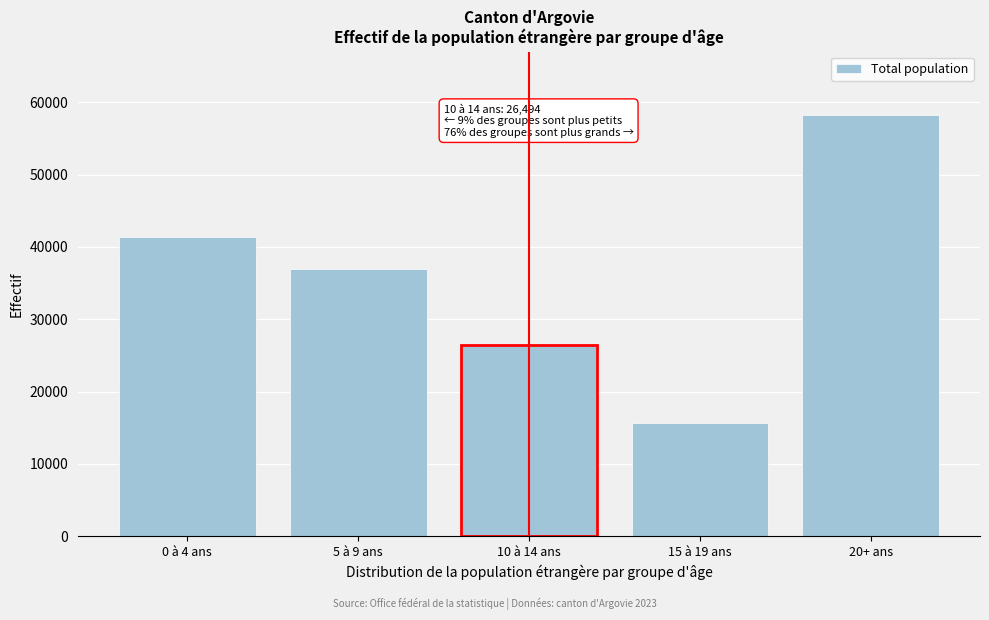

Reading left to right, list all the values displayed in this chart.

0 à 4 ans=41398	5 à 9 ans=36988	10 à 14 ans=26494	15 à 19 ans=15702	20+ ans=58240